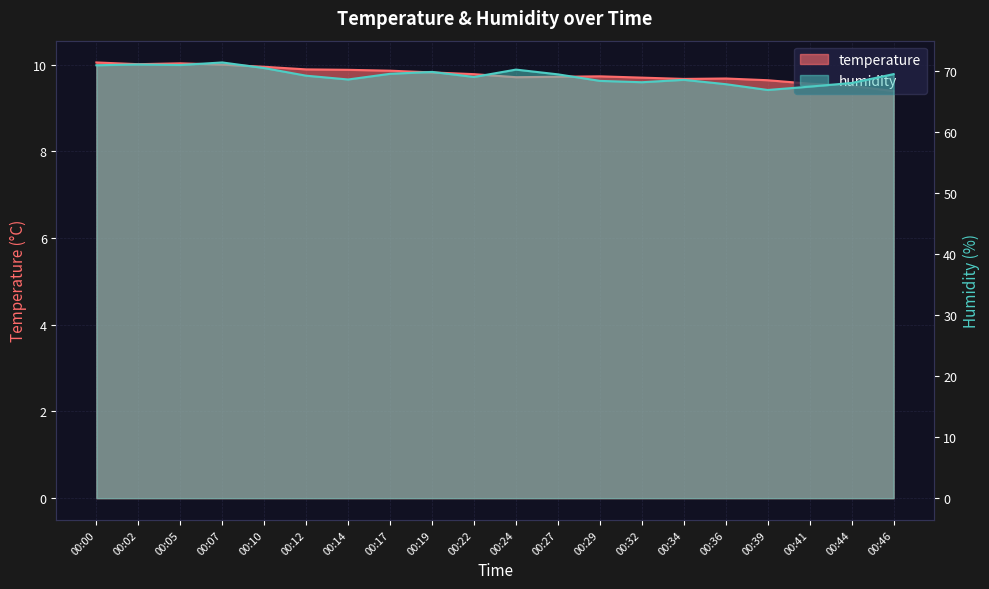

At which category does humidity reach its first local valley?

00:05